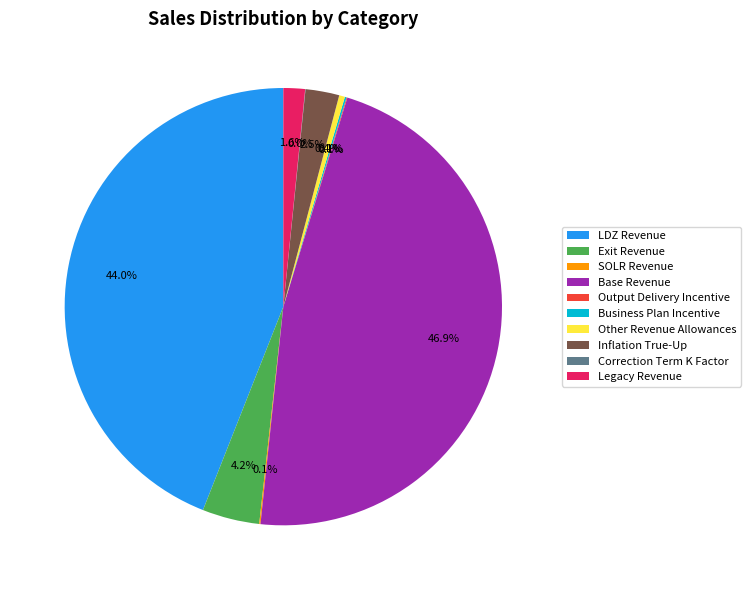

What portion of the pie excludes LDZ Revenue?

56.0%